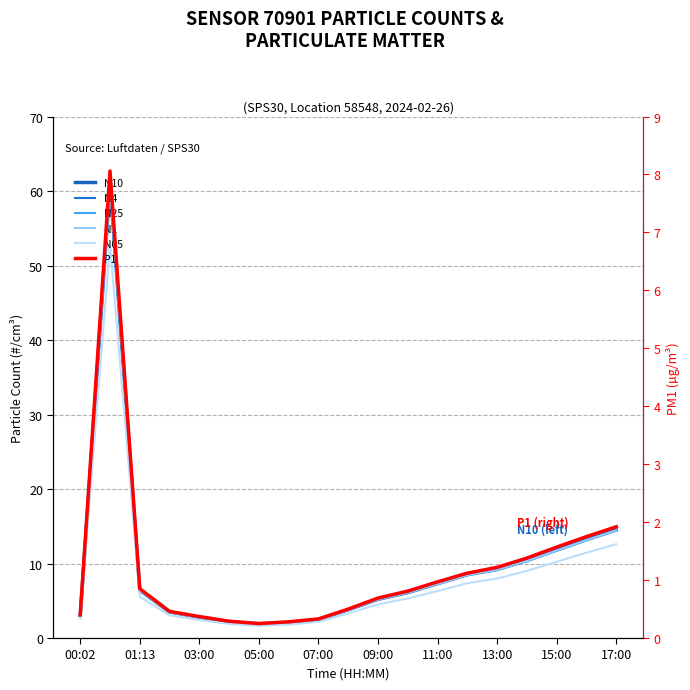

Reading right to left, what are all the values shown in this chart?

N10: 14.5	13.2	11.8	10.4	9.2	8.5	7.3	6.1	5.2	3.8	2.5	2.1	1.9	2.2	2.8	3.5	6.4	60.9	3.0
N4: 14.5	13.2	11.8	10.4	9.2	8.5	7.3	6.1	5.2	3.8	2.5	2.1	1.9	2.2	2.8	3.5	6.4	60.9	3.0
N25: 14.5	13.2	11.8	10.4	9.2	8.5	7.3	6.1	5.2	3.8	2.5	2.1	1.9	2.2	2.8	3.5	6.4	60.8	3.0
N1: 14.4	13.1	11.7	10.3	9.2	8.4	7.2	6.1	5.2	3.8	2.5	2.1	1.9	2.2	2.8	3.5	6.4	60.6	3.0
N05: 12.6	11.5	10.2	9.0	8.0	7.4	6.3	5.3	4.5	3.3	2.2	1.8	1.6	1.9	2.4	3.0	5.6	52.8	2.6
P1: 1.9	1.8	1.6	1.4	1.2	1.1	1.0	0.8	0.7	0.5	0.3	0.3	0.2	0.3	0.4	0.5	0.8	8.1	0.4